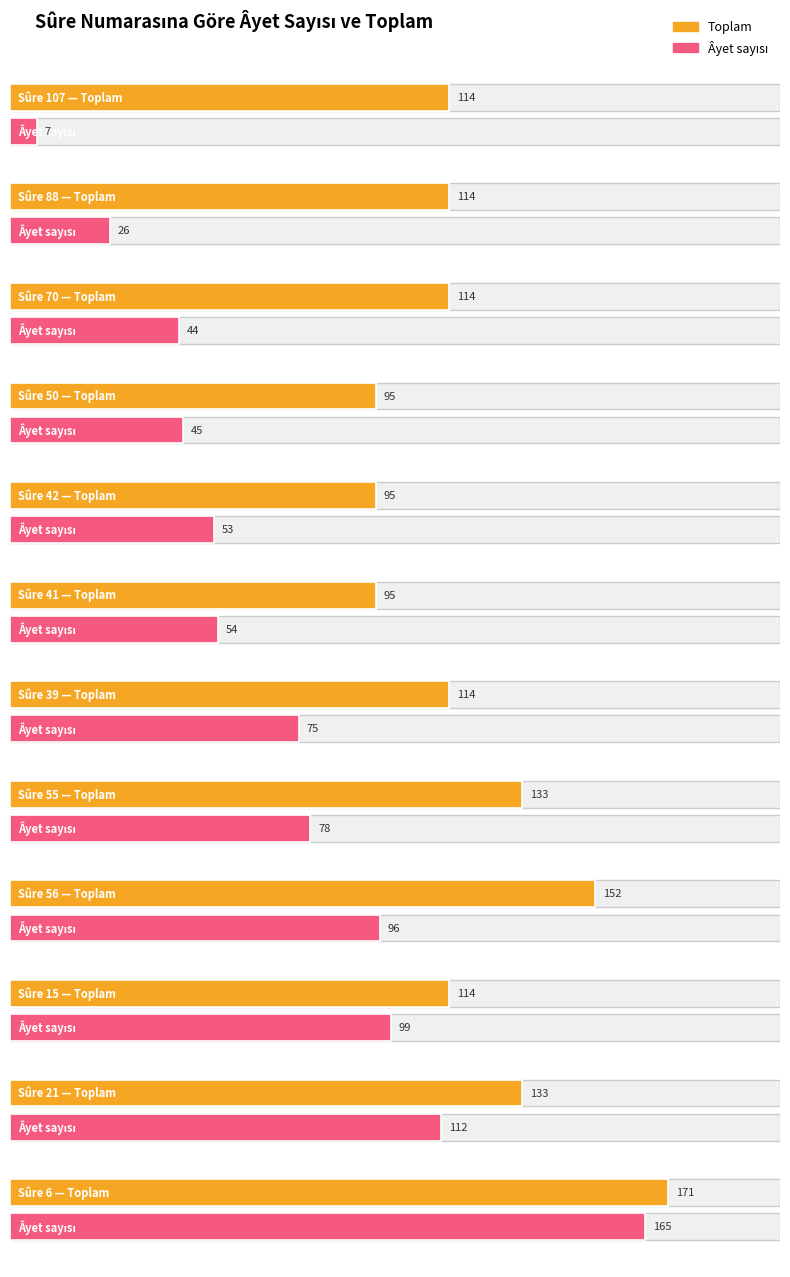

Rank the categories by Âyet sayısı value from lowest to highest.

107, 88, 70, 50, 42, 41, 39, 55, 56, 15, 21, 6